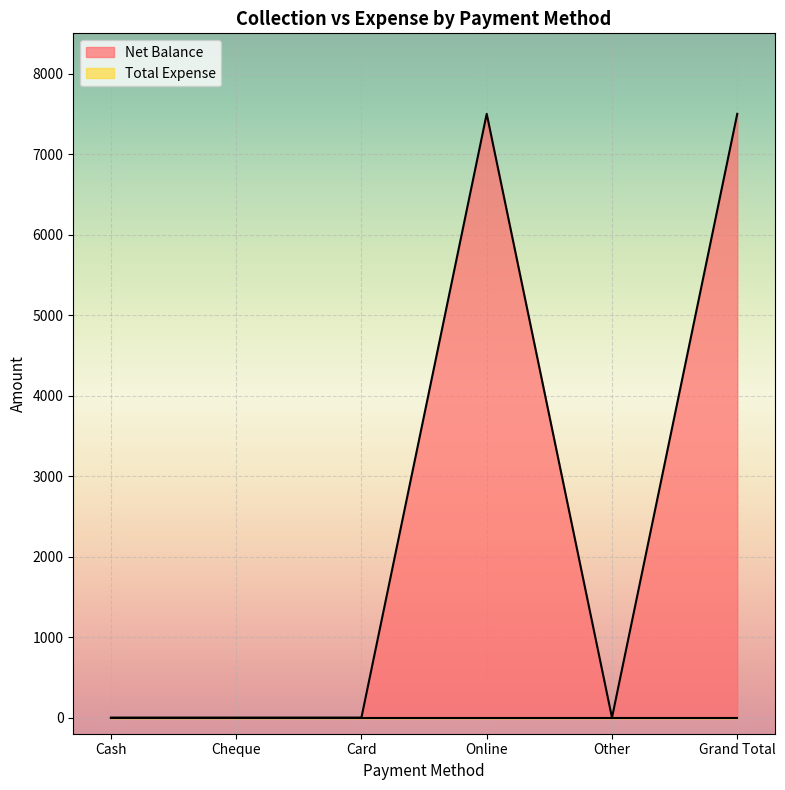

At which category does the data reach its first local valley?

Other